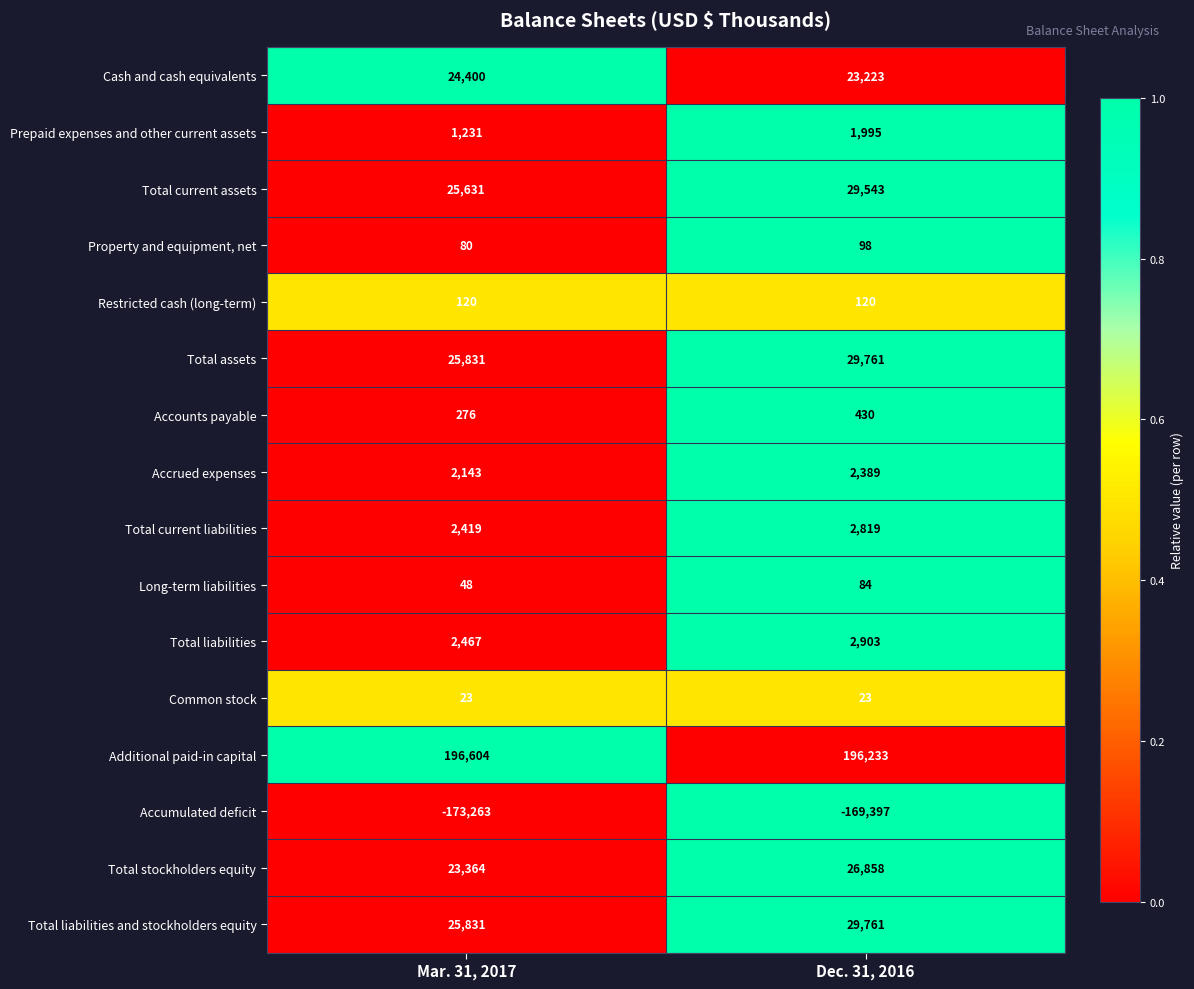

Is it true that Total liabilities equals 1233 at Mar. 31, 2017?

False